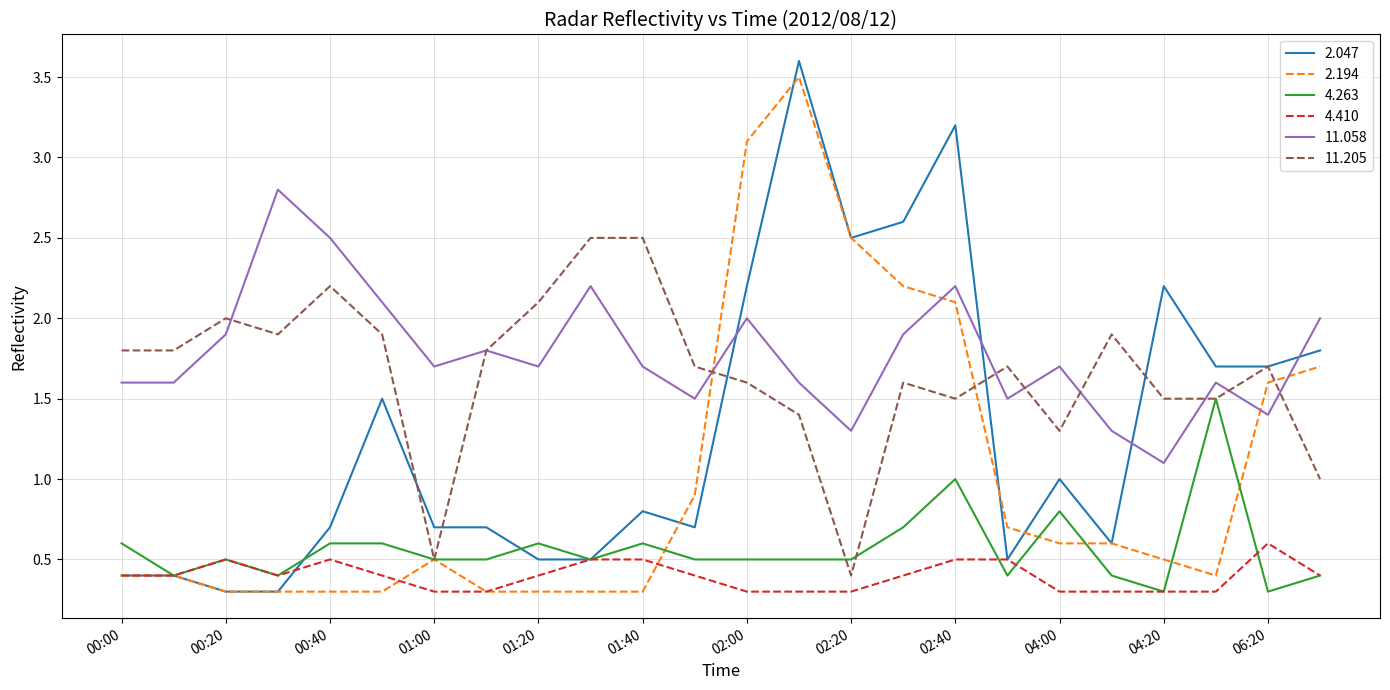

What is the highest value of the 11.058 series?

2.8